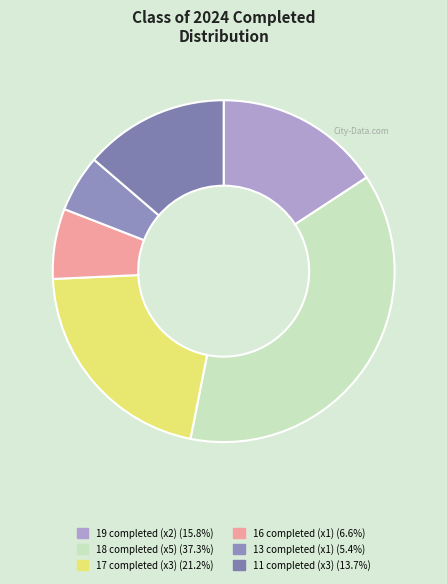

How many slices are in this pie chart?

6